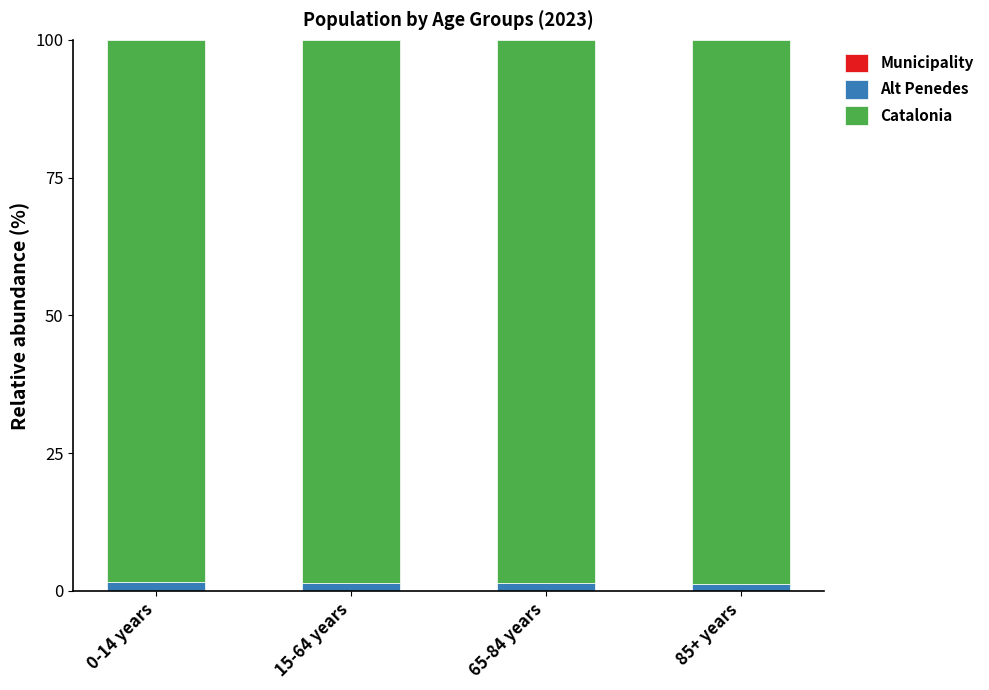

What is the label of the 1st bar from the left?

0-14 years